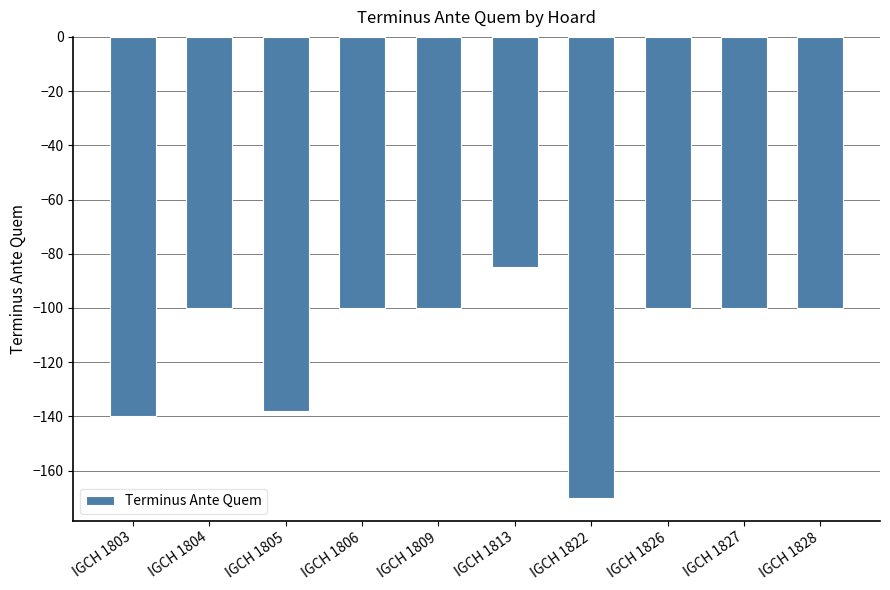

What is the greatest value displayed?

-85